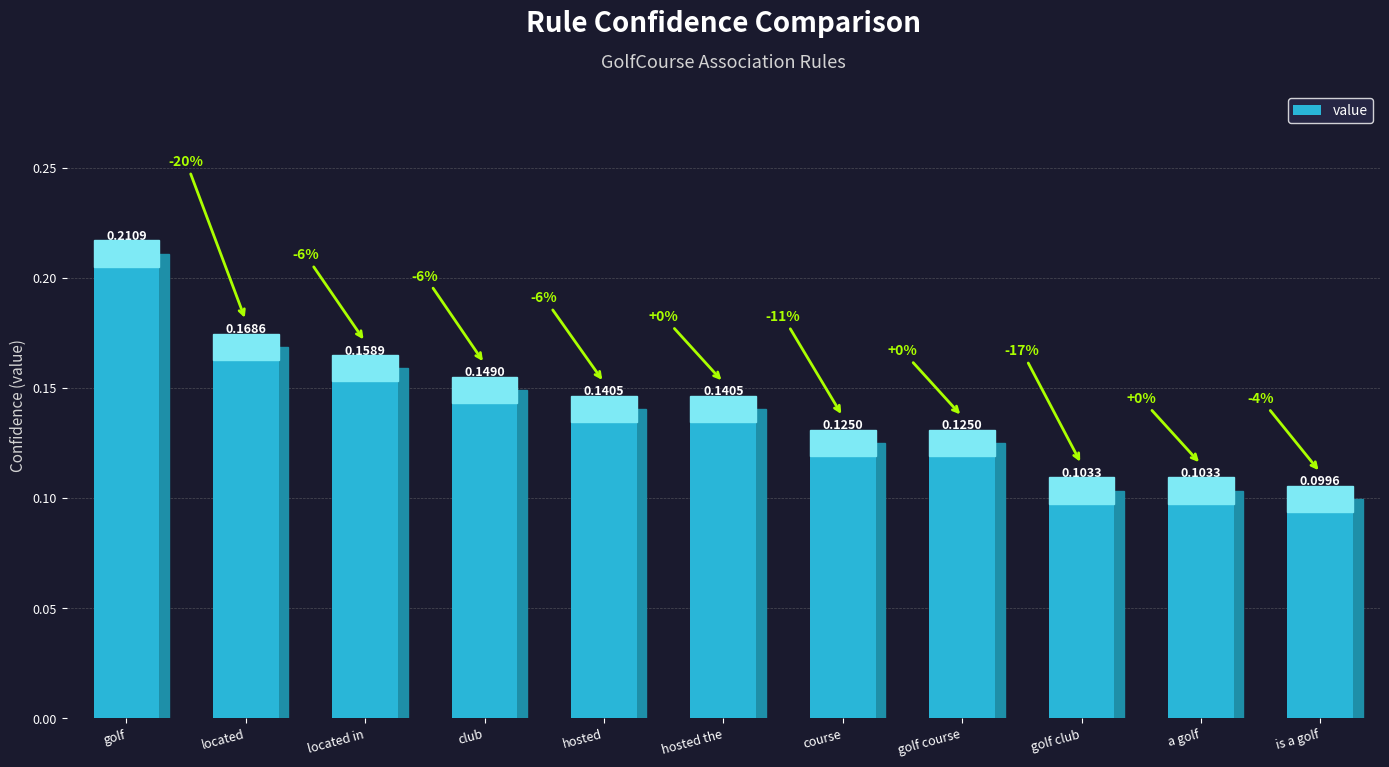

Is it true that the value at golf is 0.1?

False